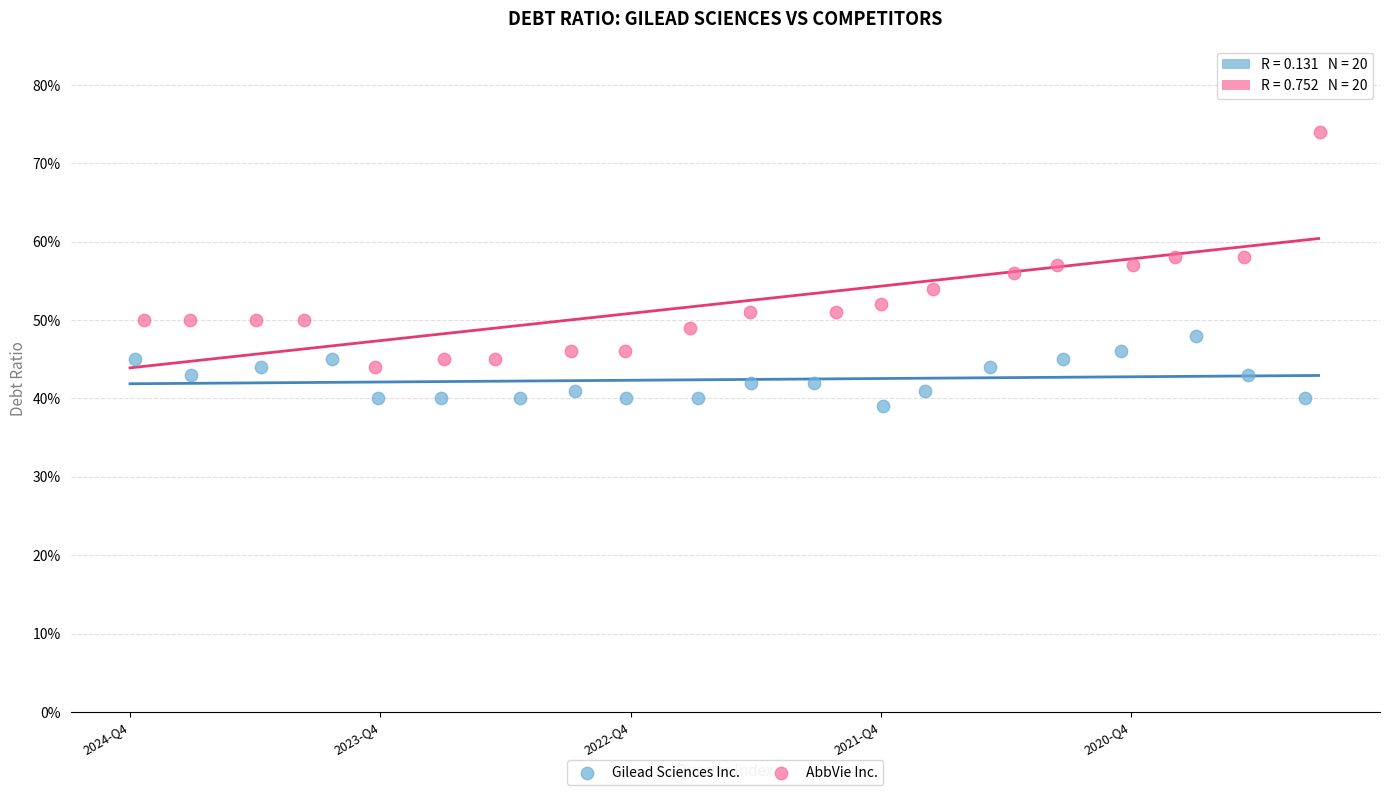

What are all the series names shown in the legend?

Gilead Sciences Inc., AbbVie Inc.